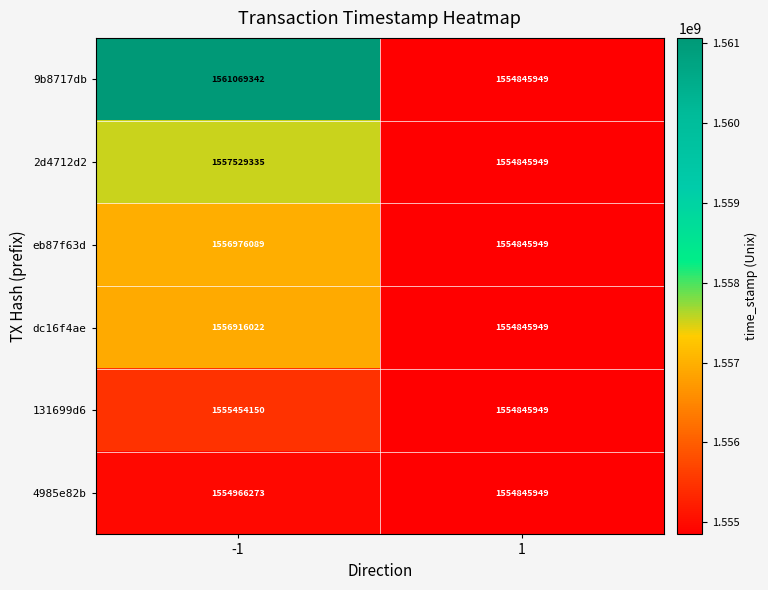

The value of 2d4712d2 at 1 is 1554845949. True or false?

True